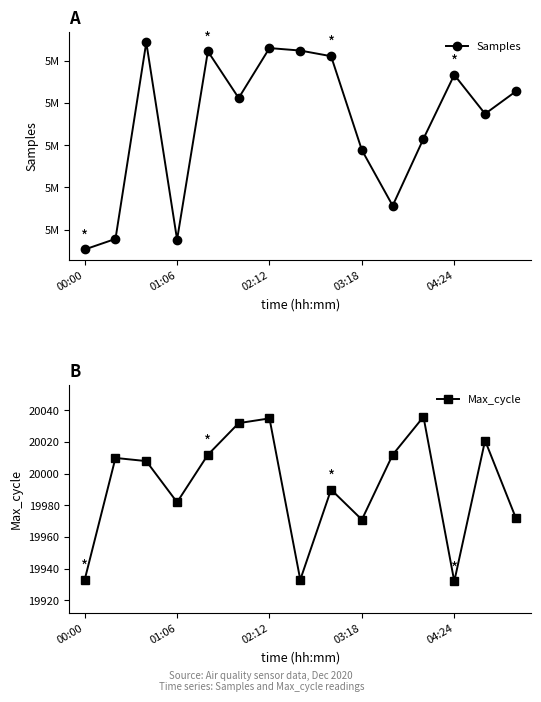

Rank the series at 14 from highest to lowest value.

Samples, Max_cycle